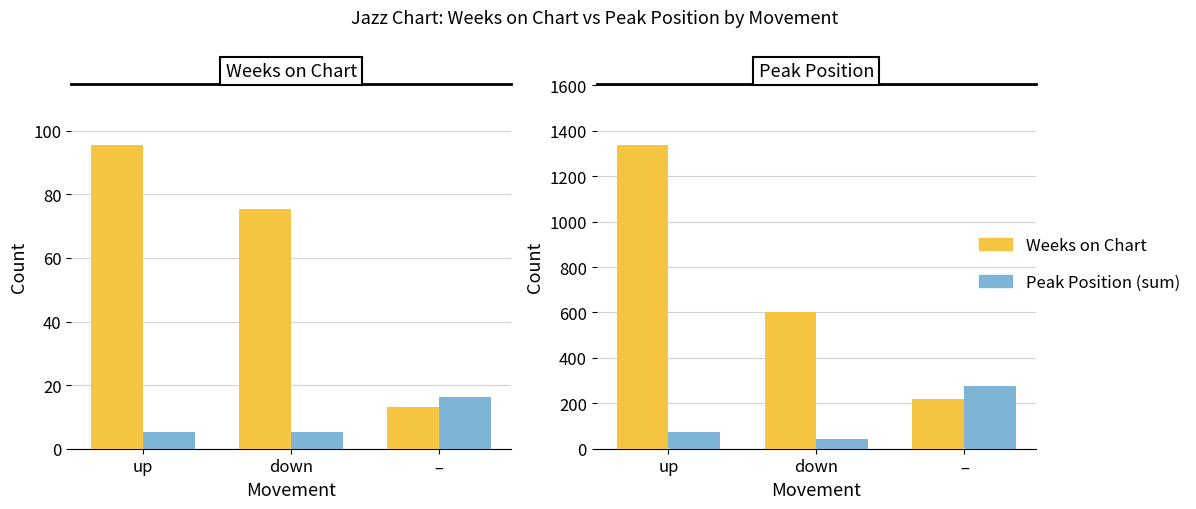

What is the maximum value shown in the chart?

1337.0